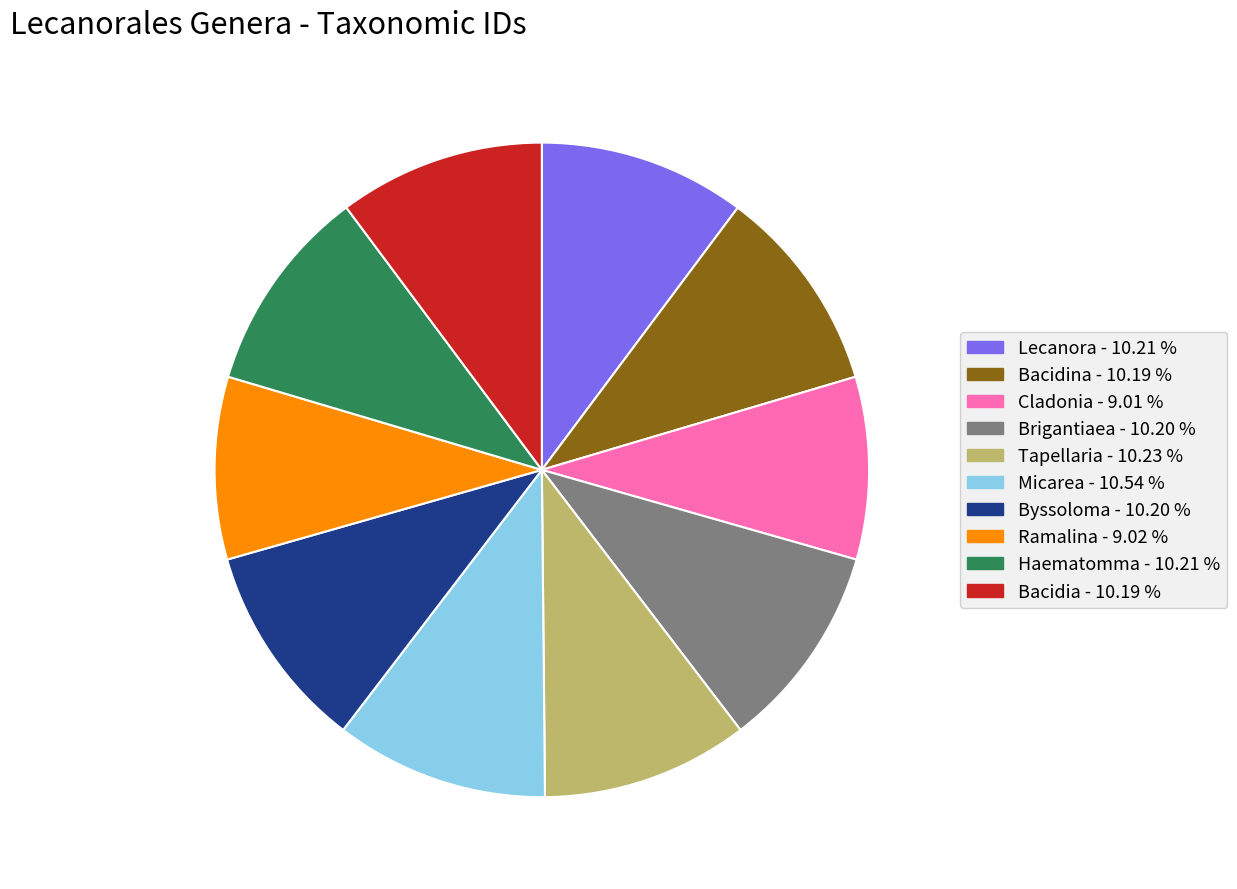

What is the ratio of the value at Ramalina to the value at Micarea?

0.9